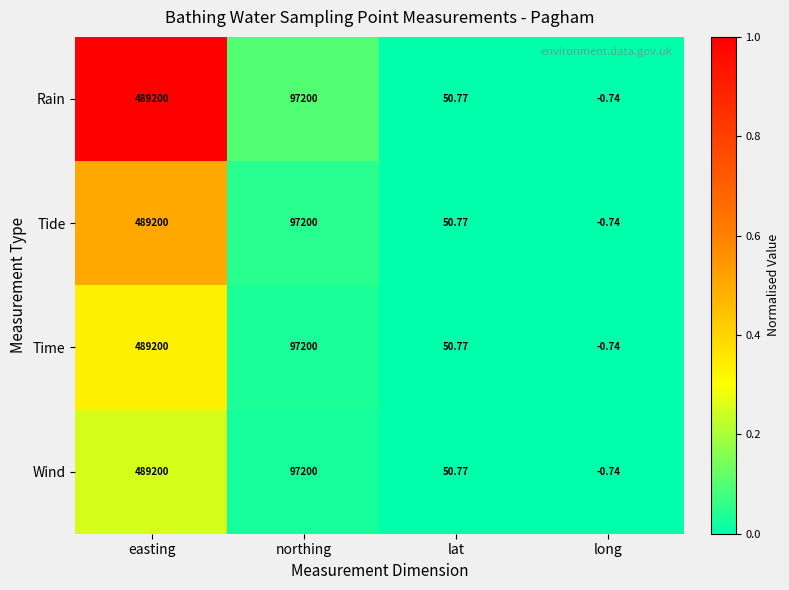

Is the value of Wind at long greater than the value of Time at lat?

No